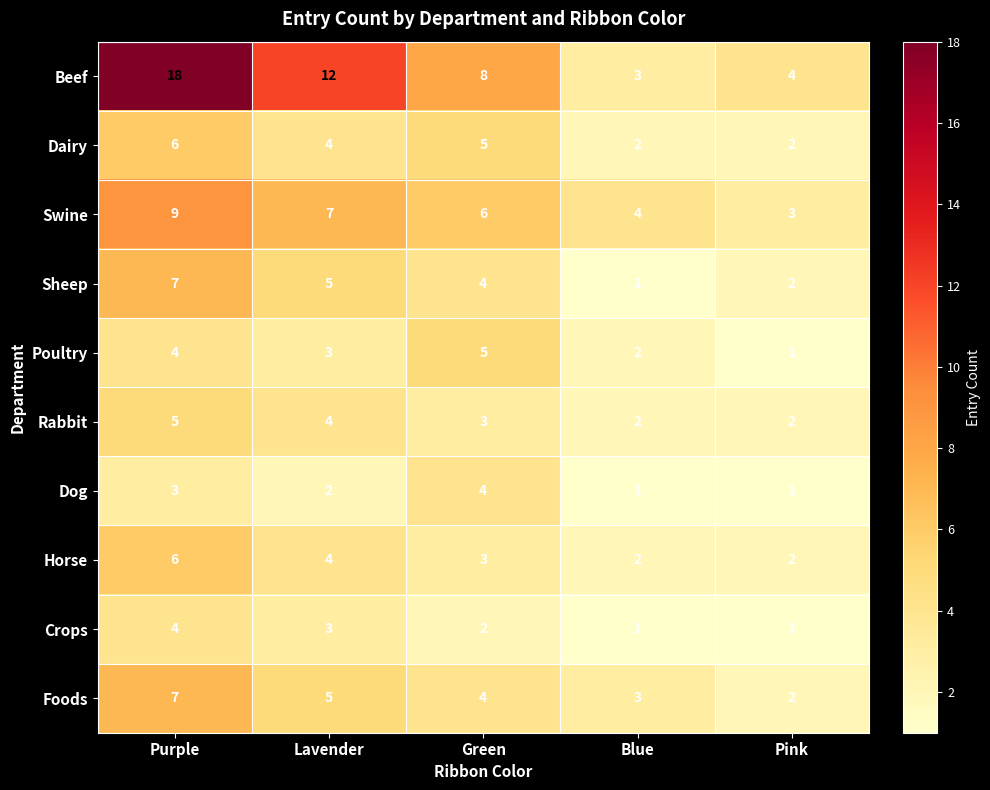

Rank the categories by Swine value from lowest to highest.

Pink, Blue, Green, Lavender, Purple